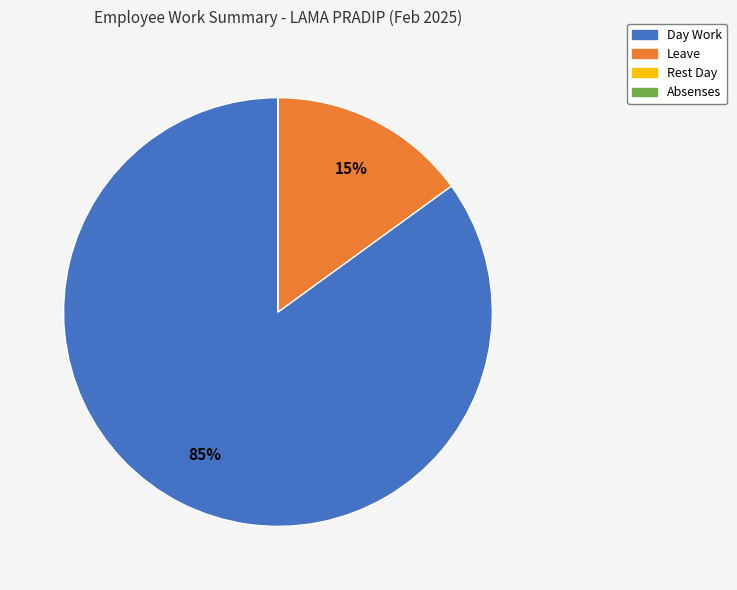

Which category has the biggest portion of the pie?

Day Work